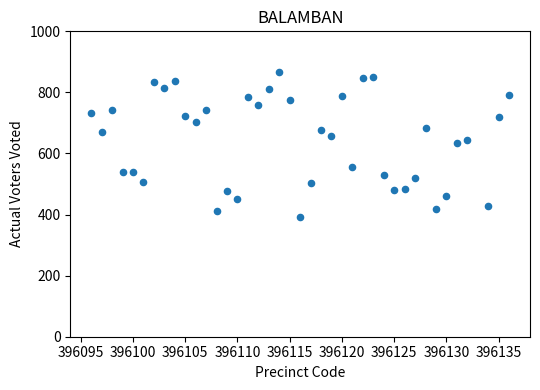

What is the range of Y values (max minus min)?

473